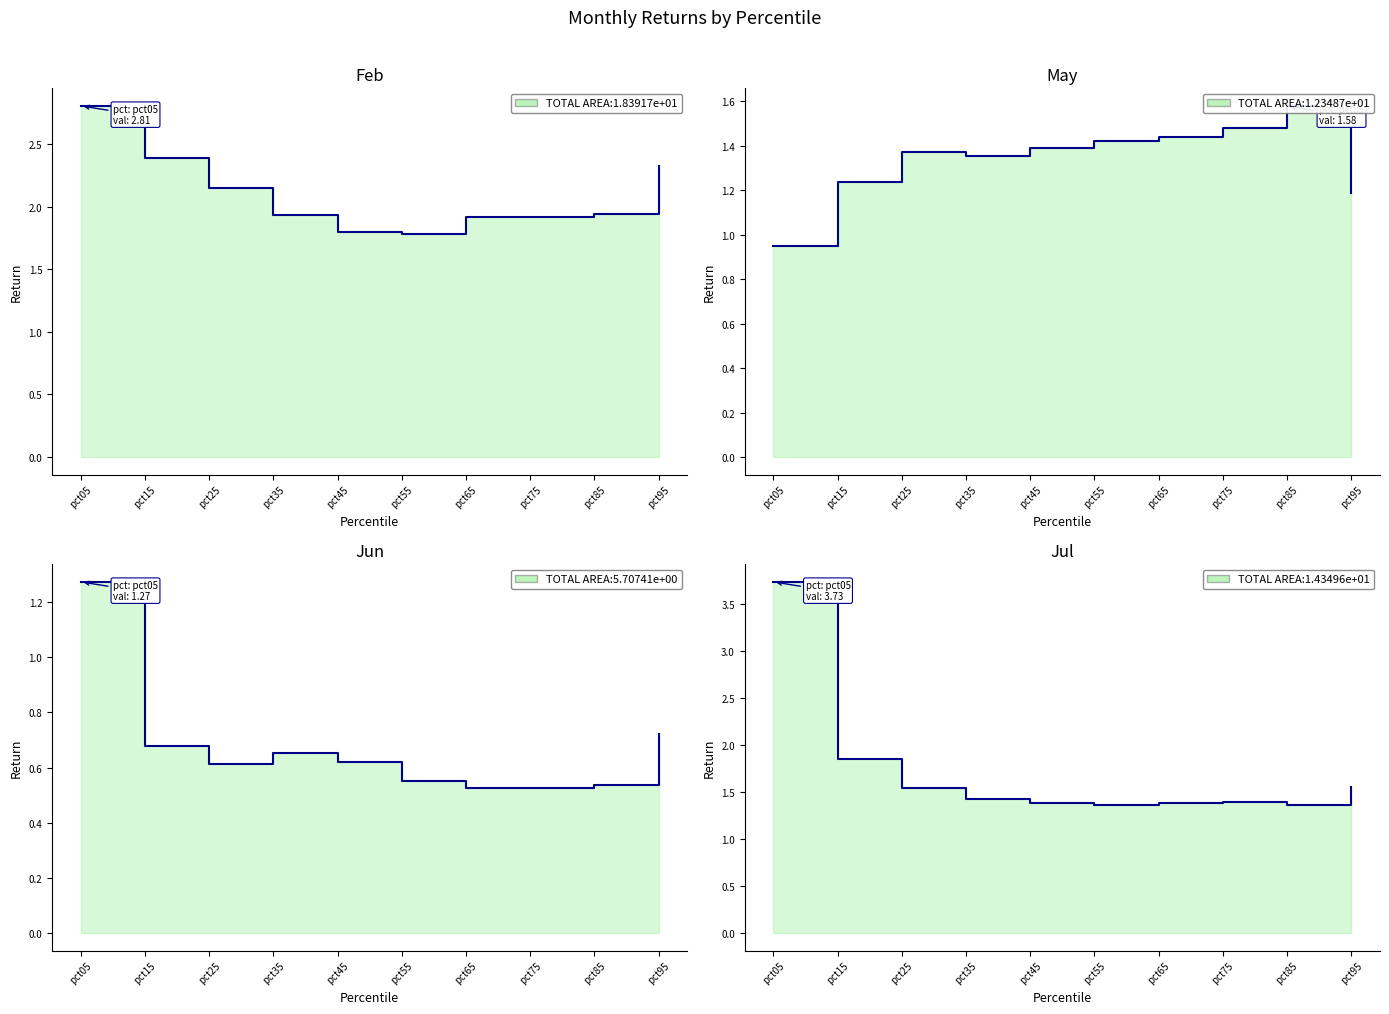

At which category does the chart reach its minimum across all series?

pct65